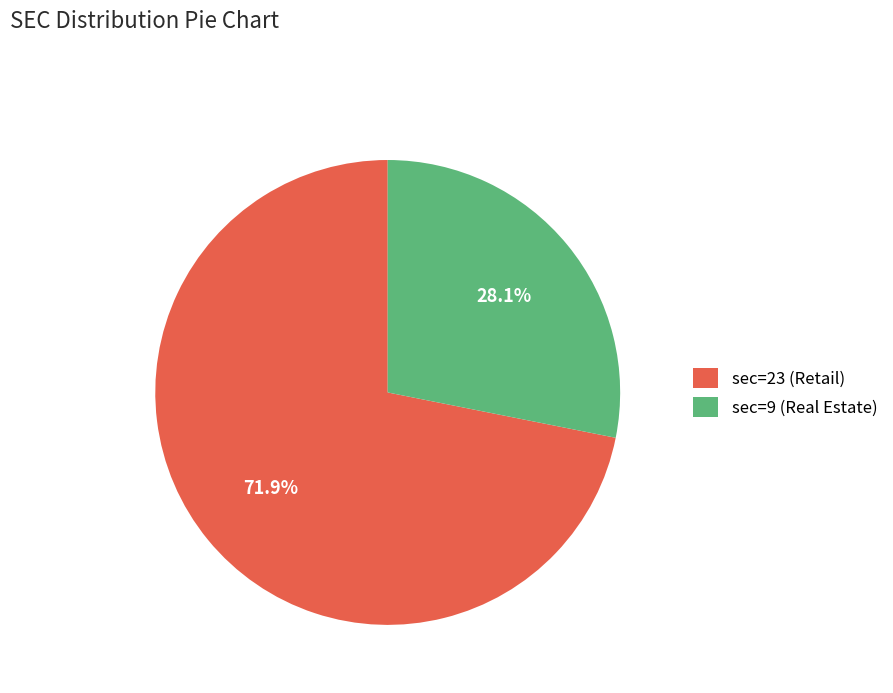

Count the number of slices in the pie.

2